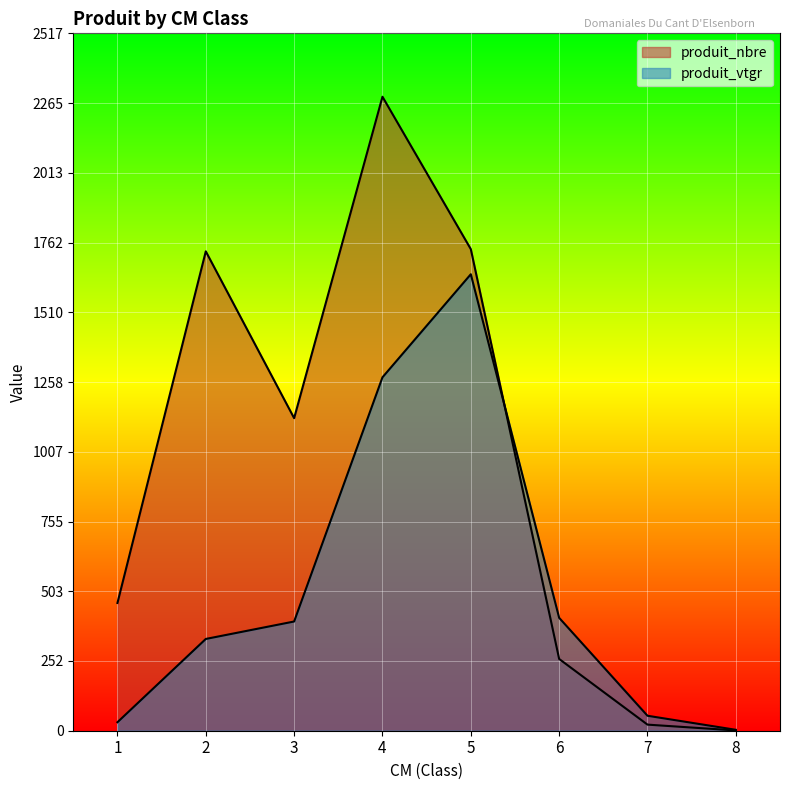

How many values in the produit_nbre series exceed 1128?

3